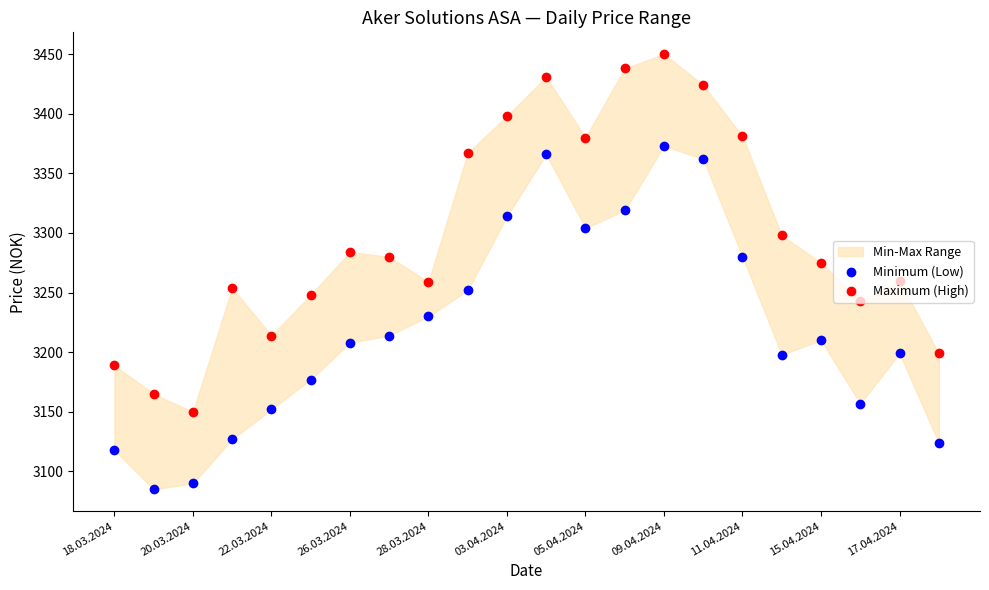

Is the value of Maximum (High) at 03.04.2024 greater than the value of Minimum (Low) at 03.04.2024?

Yes